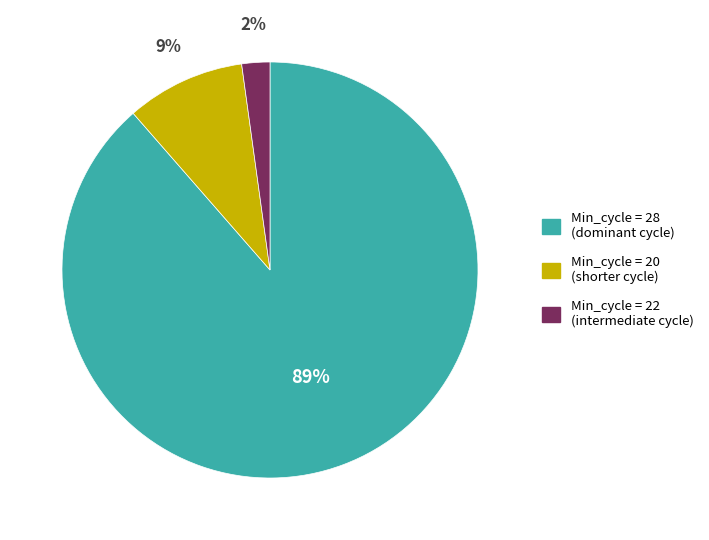

Does any single category account for the majority?

Yes